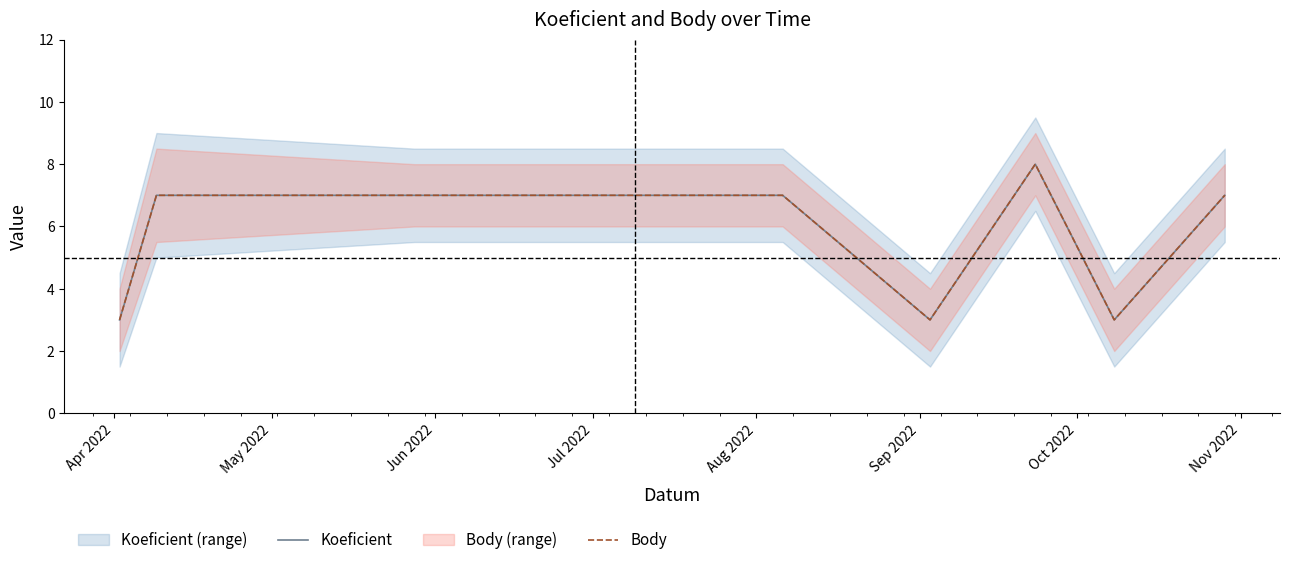

What is the label of the 9th point from the right?

Jun 2022